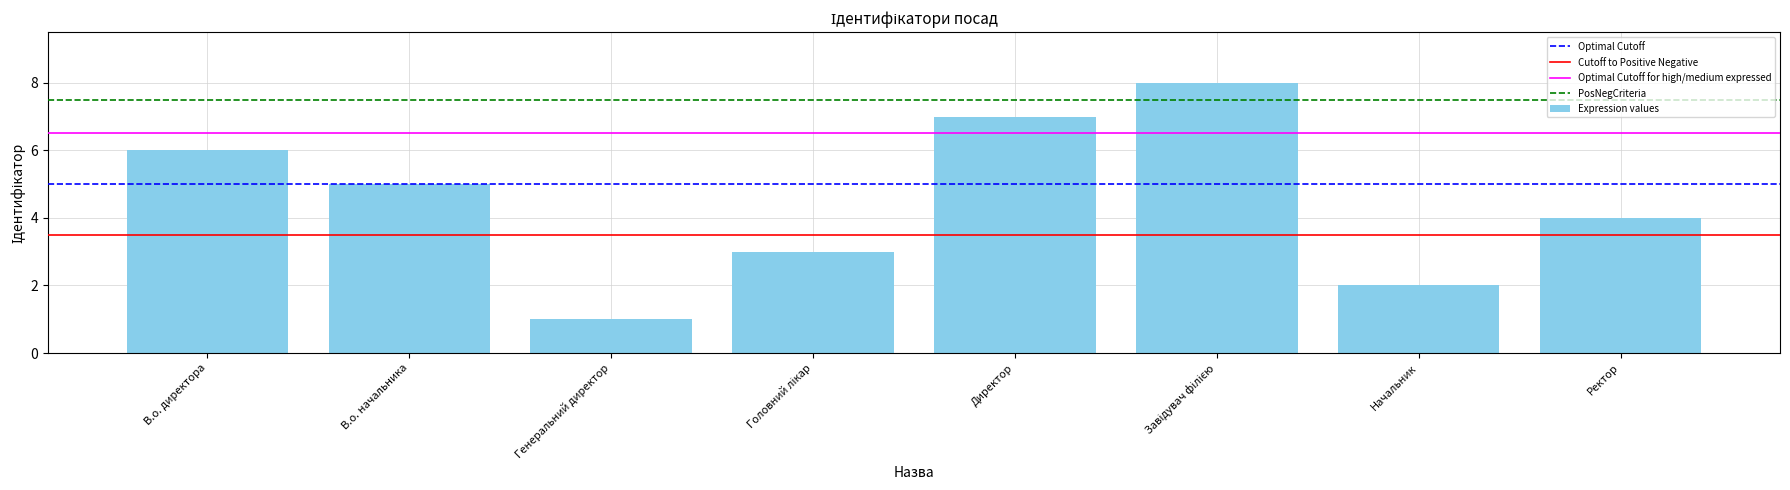

At which label does the data first exceed 5?

В.о. директора